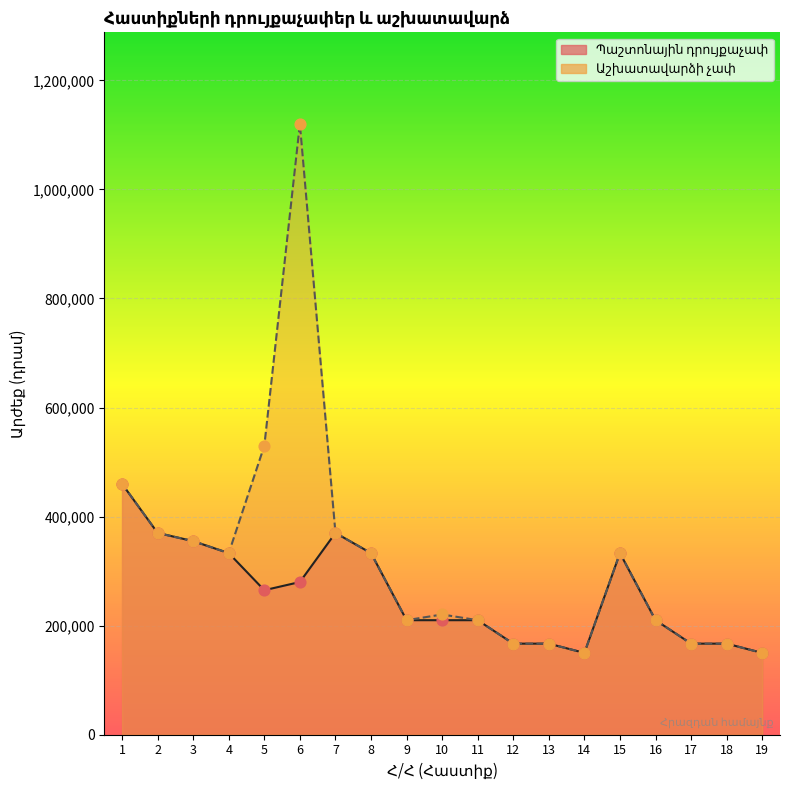

At which category is the sum across all series the highest?

6